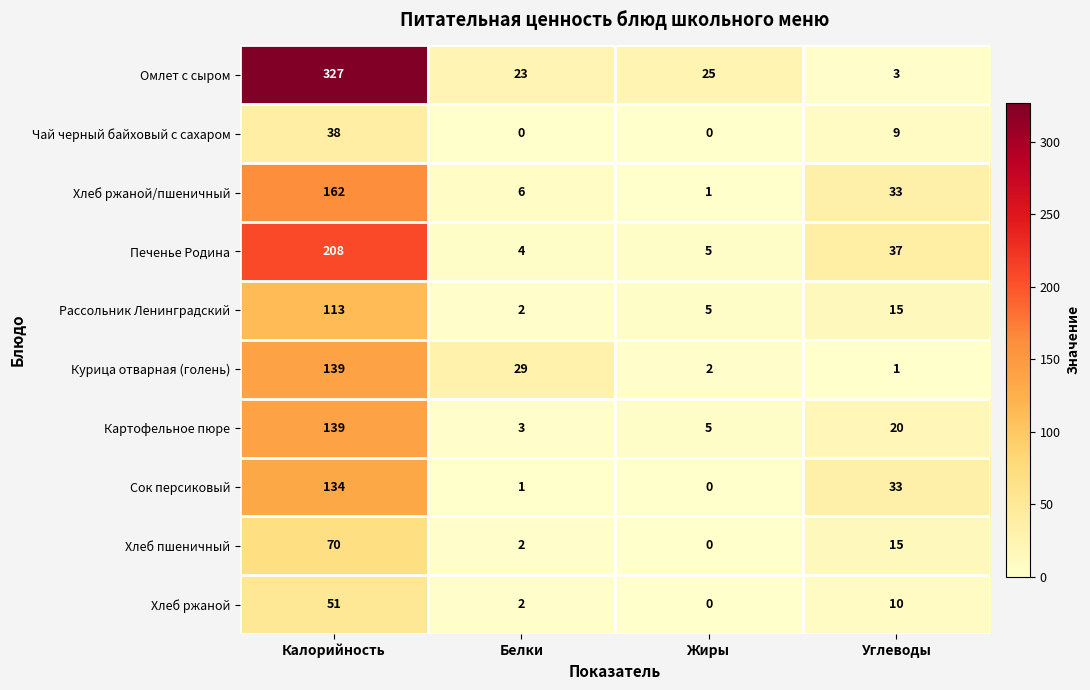

What is the average value of the Хлеб пшеничный series?

22